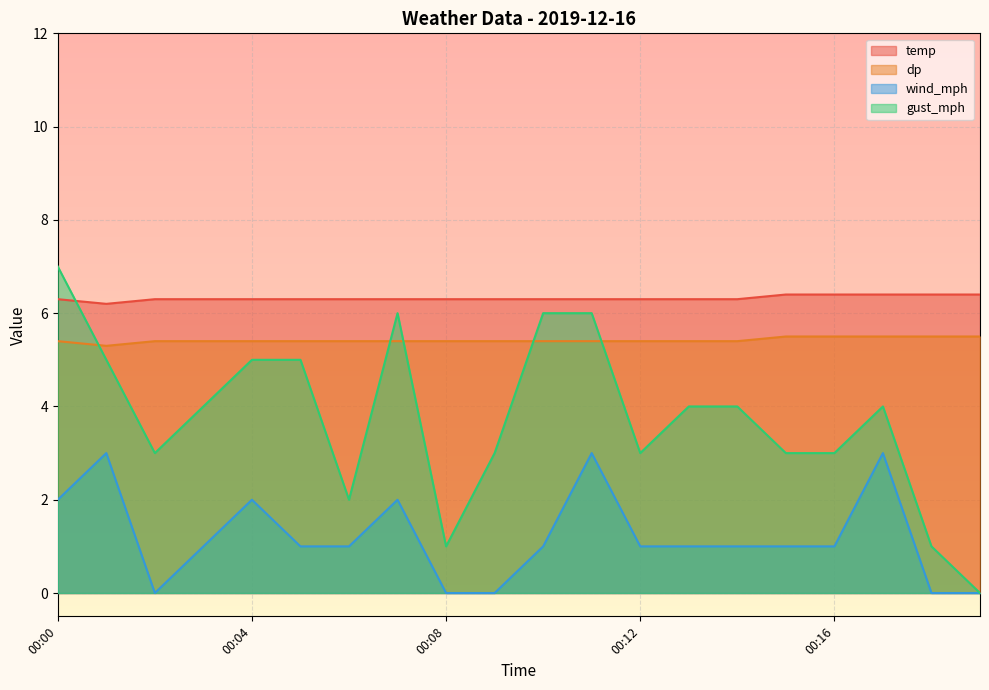

At how many categories does at least one series exceed 5?

20